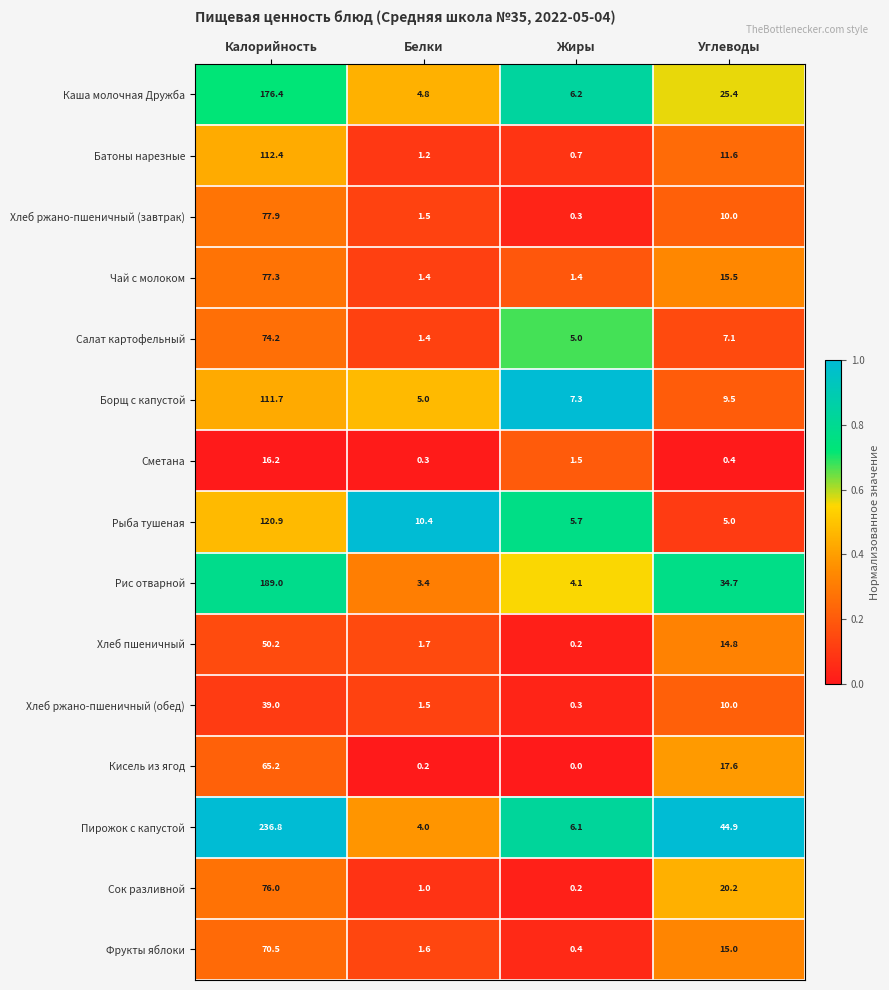

The Кисель из ягод series shows 65.2 at Калорийность. True or false?

True